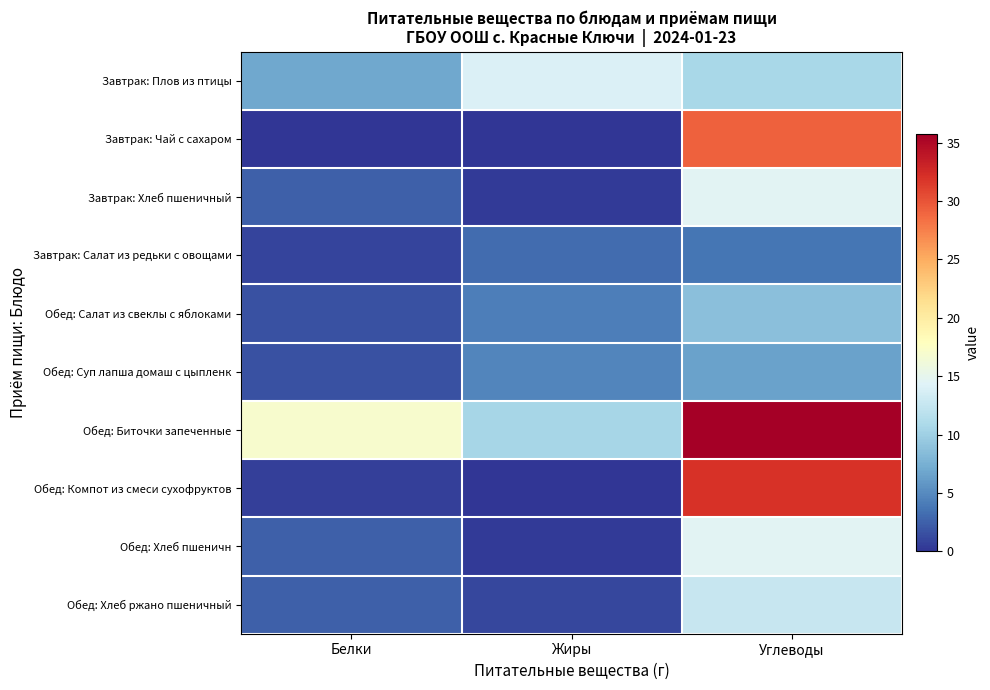

At which category is the sum across all series the highest?

Углеводы